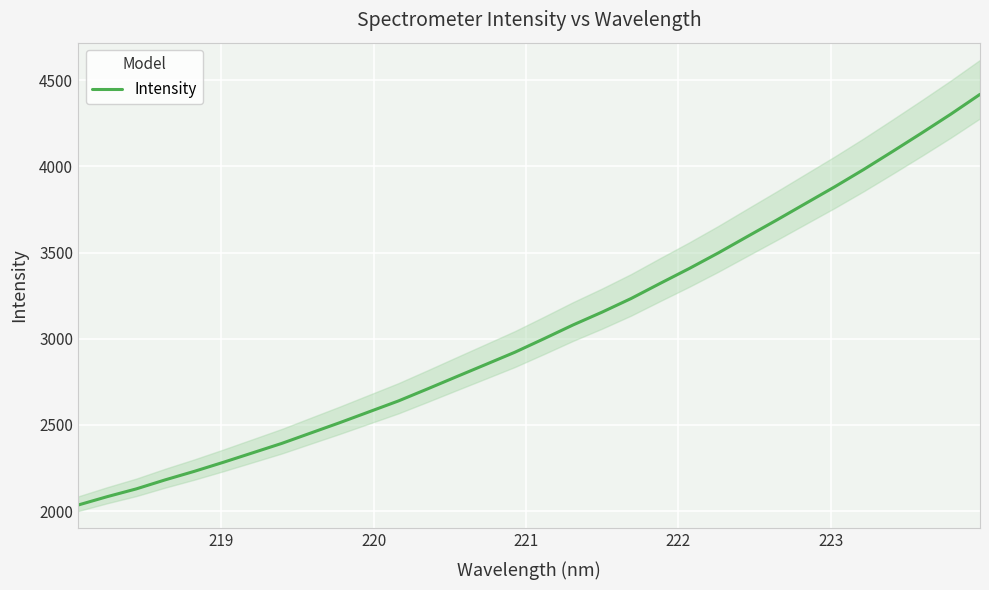

Reading left to right, extract all data points from this chart.

2034.7	2083.4	2128.5	2181.4	2230.8	2283.4	2338.1	2392.9	2453.4	2513.7	2576.3	2638.8	2708.7	2779.9	2850.5	2921.4	2999.8	3079.9	3154.4	3233.6	3321.5	3407.9	3498.5	3593.7	3688.4	3785.2	3881.9	3982.7	4088.0	4194.9	4304.2	4418.6